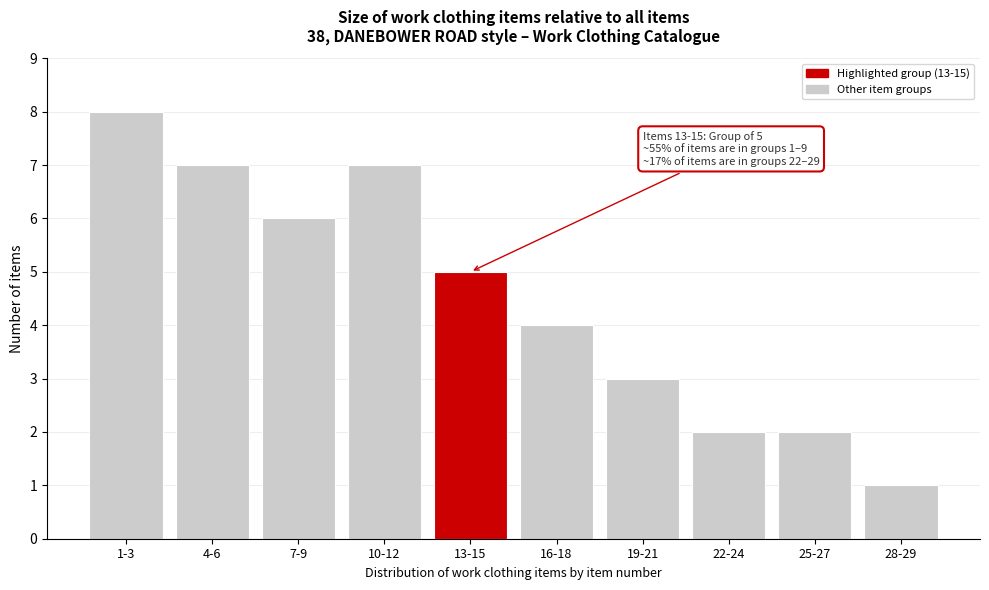

Reading left to right, transcribe all the data shown in this chart.

8	7	6	7	5	4	3	2	2	1